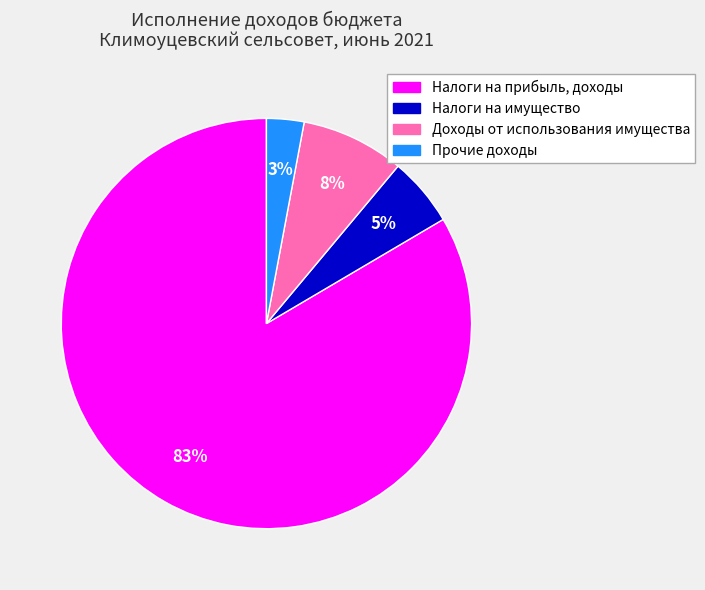

What percentage is the Налоги на имущество slice, to the nearest percent?

5%